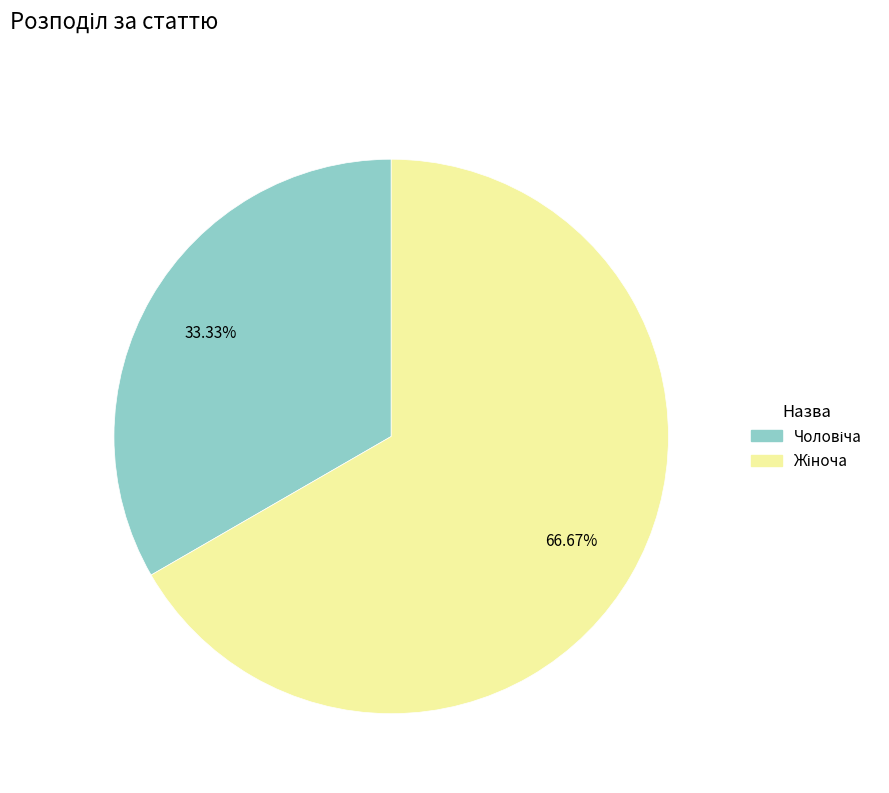

Is there any slice that represents more than half of the pie?

Yes